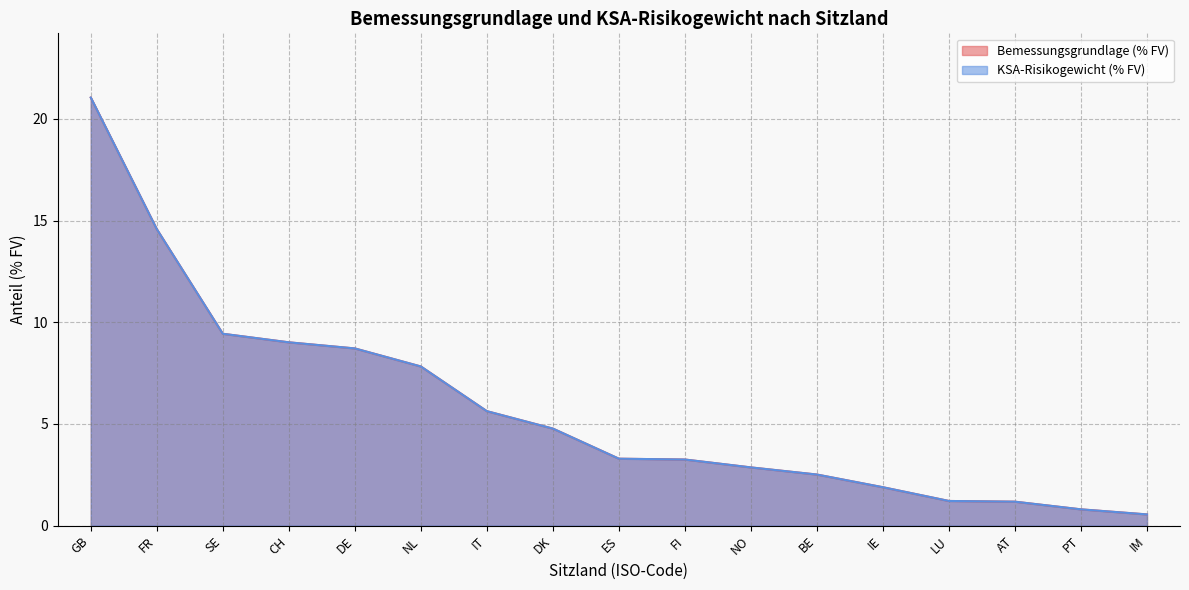

List the labels in order of Bemessungsgrundlage (% FV) value, smallest first.

IM, PT, AT, LU, IE, BE, NO, FI, ES, DK, IT, NL, DE, CH, SE, FR, GB